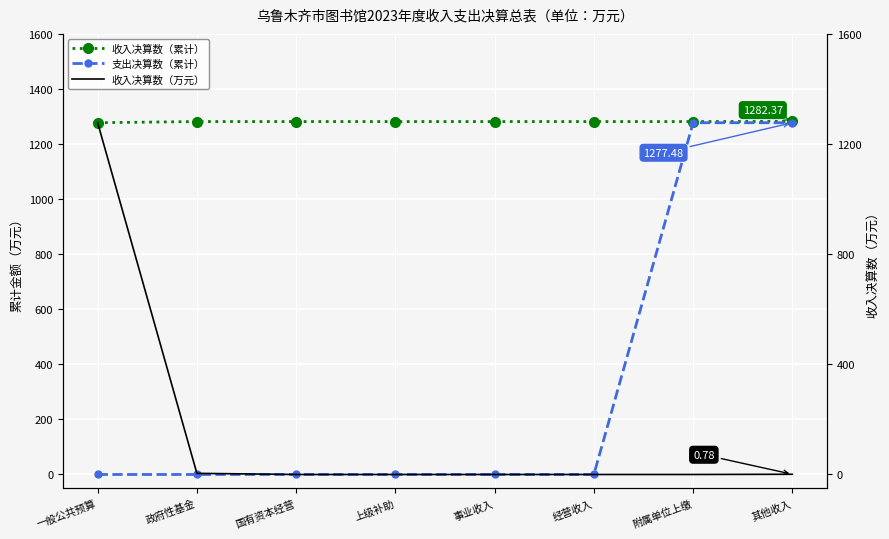

Which series has the widest spread of values?

收入决算数（万元）